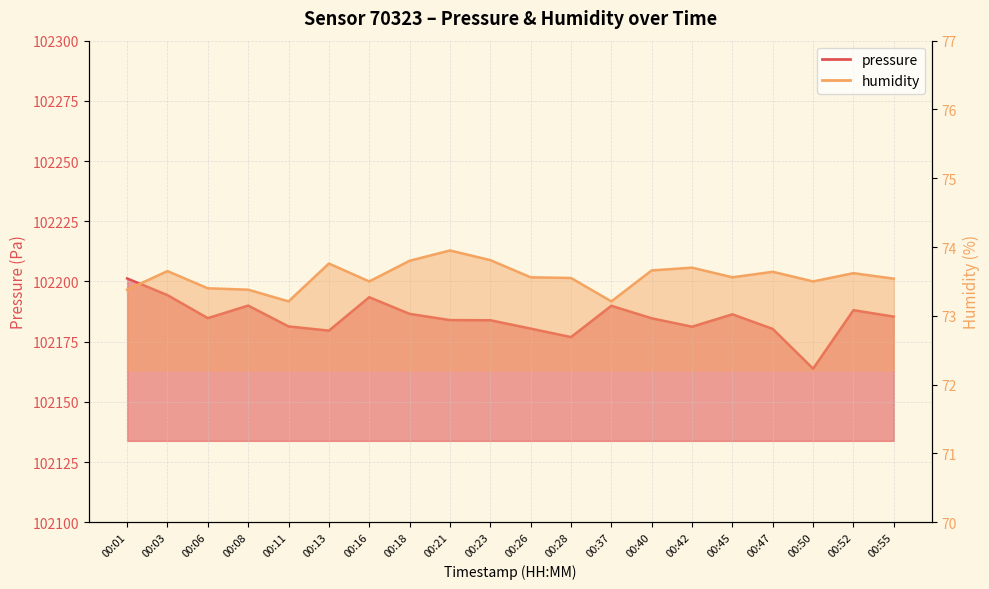

What is the value of the pressure point at the 16th from the left?

102186.3